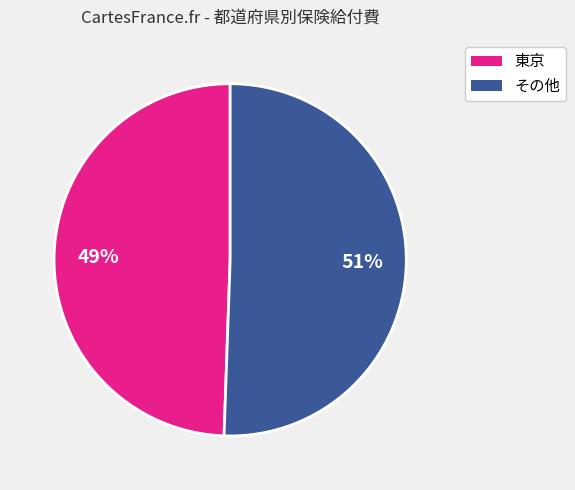

Count the number of slices in the pie.

2